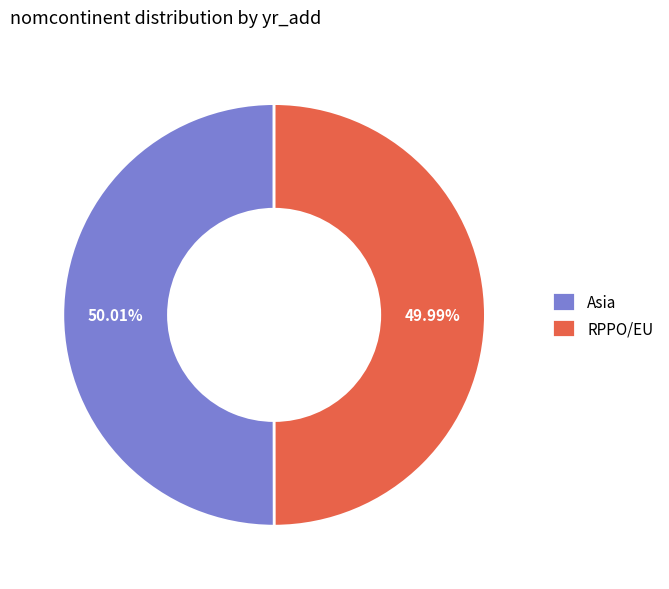

What is the ratio of the value at RPPO/EU to the value at Asia?

1.0